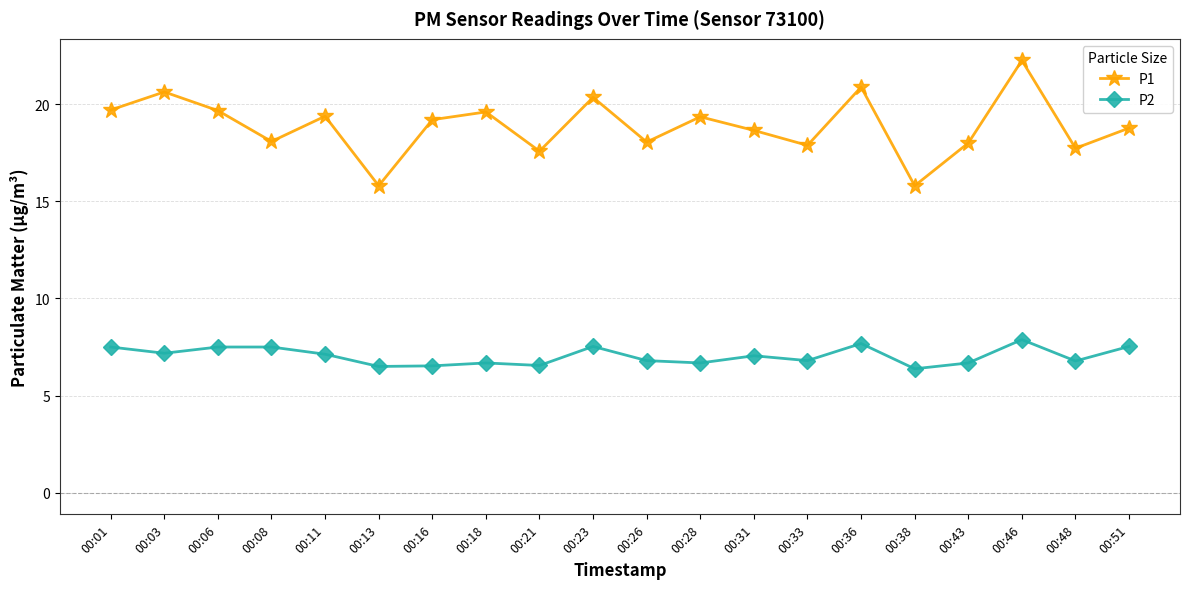

What is the average value of the P1 series?

18.9